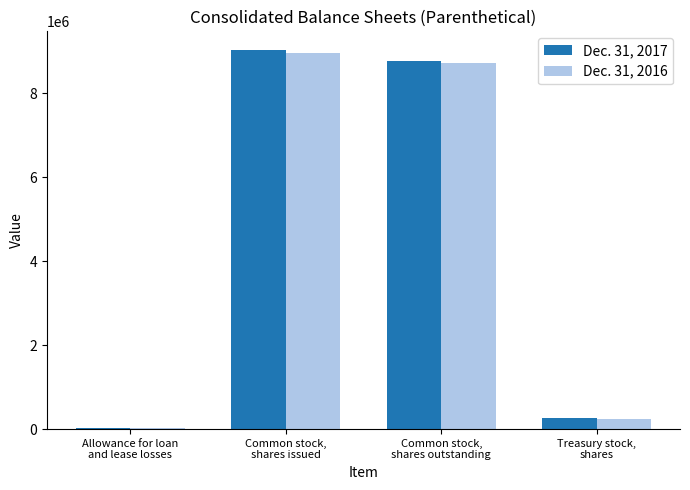

Which series has the largest range (max minus min)?

Dec. 31, 2017